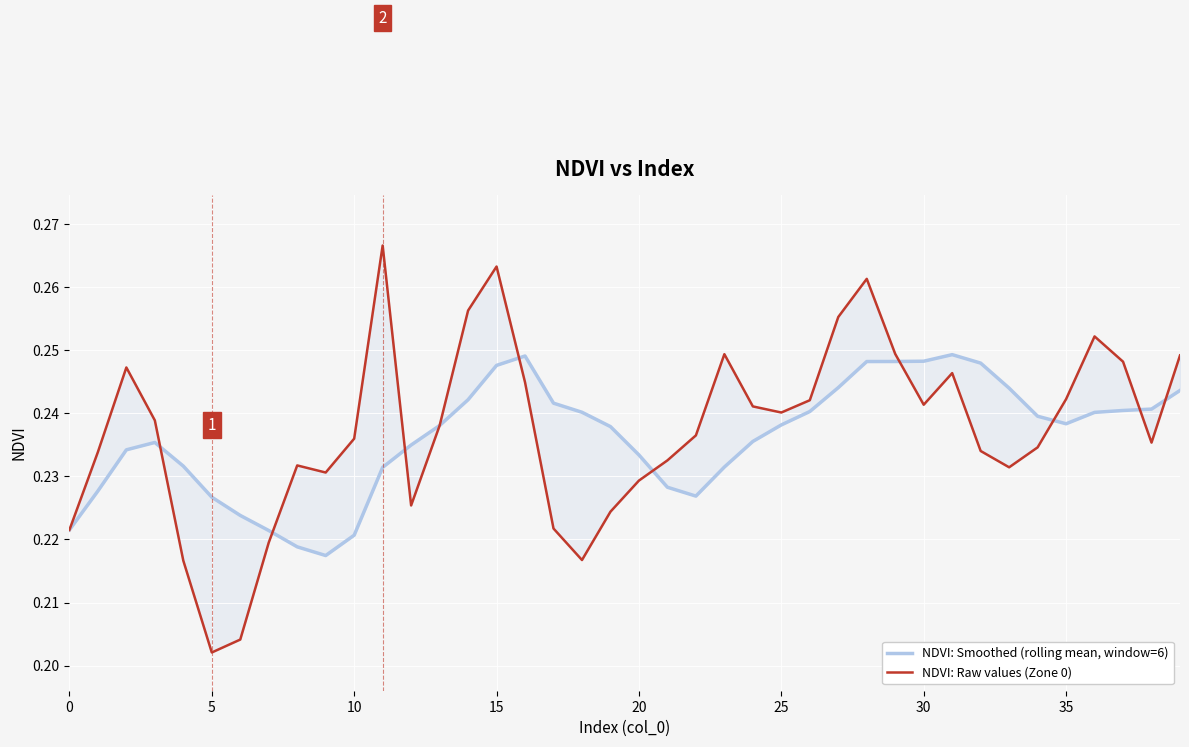

True or false: NDVI: Smoothed (rolling mean, window=6) has more than 2 points higher than both neighbors.

True